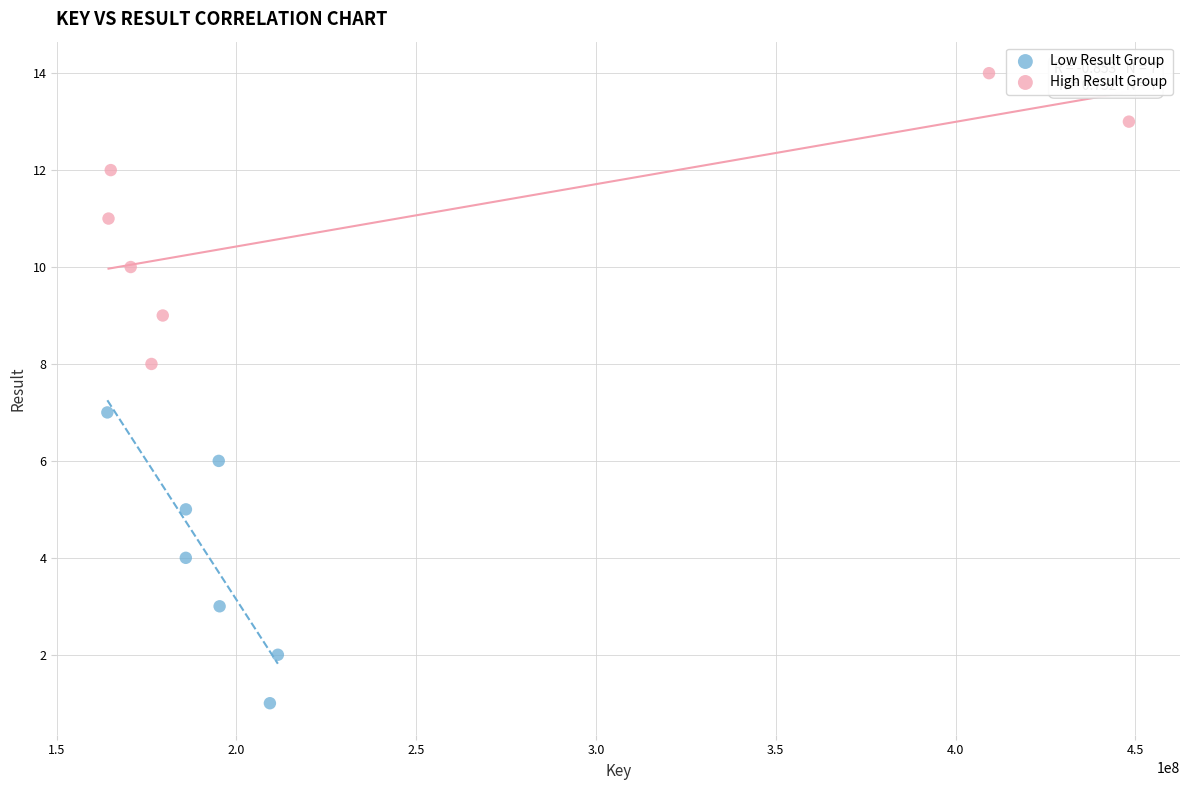

Which series reaches the maximum Y coordinate?

High Result Group